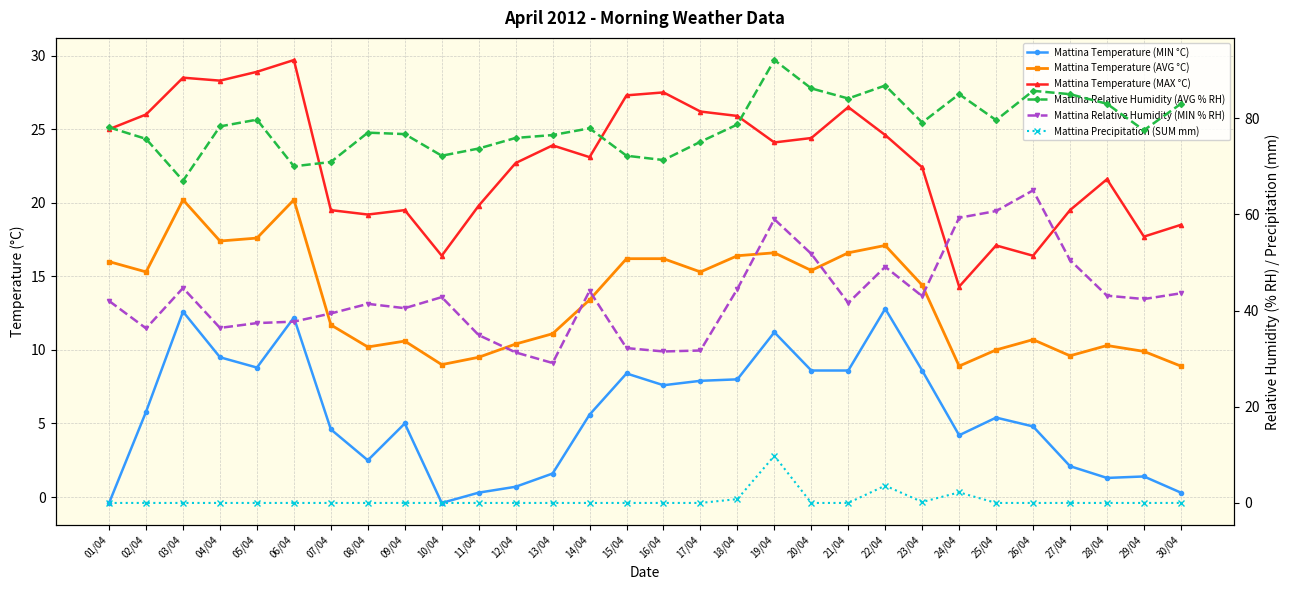

What is the difference between the highest and lowest values at 08/04?

77.0